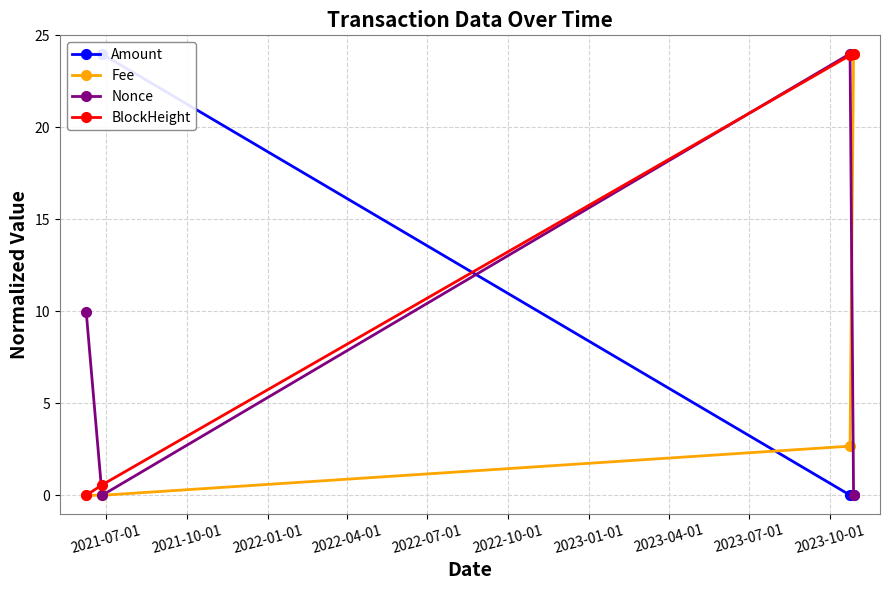

Count the number of categories in the chart.

4